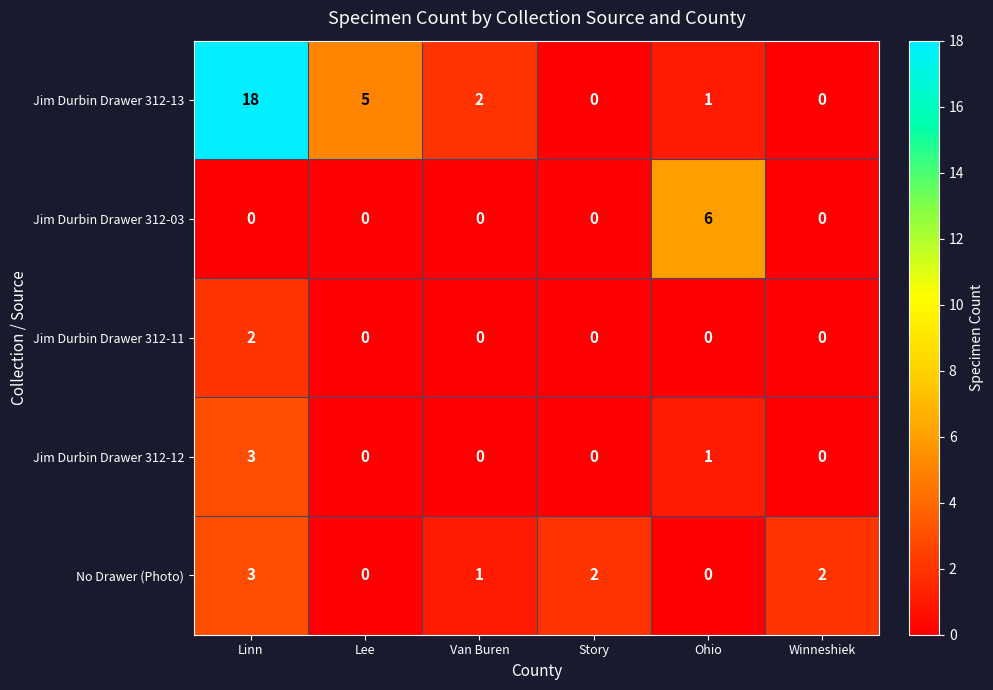

What is the sum of the Jim Durbin Drawer 312-03 values at Ohio and Story?

6